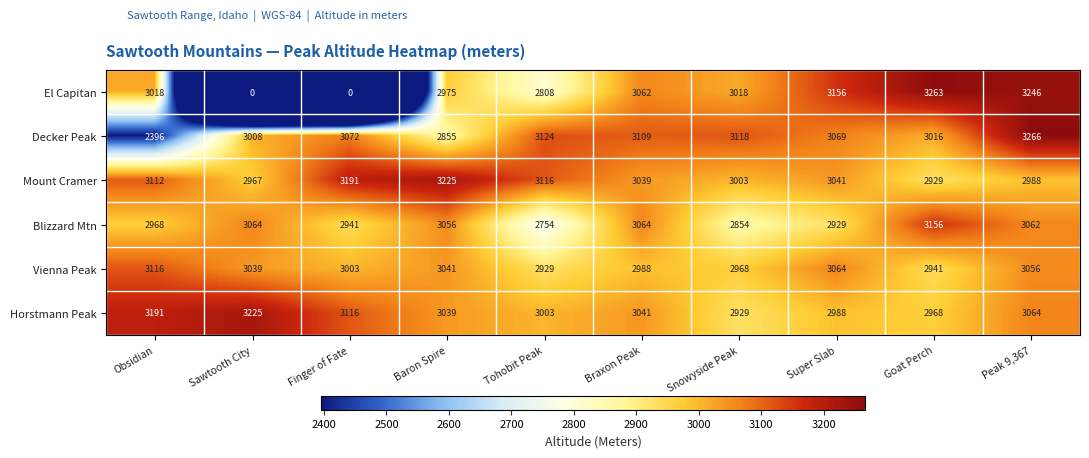

The Mount Cramer series shows 3003 at Snowyside Peak. True or false?

True